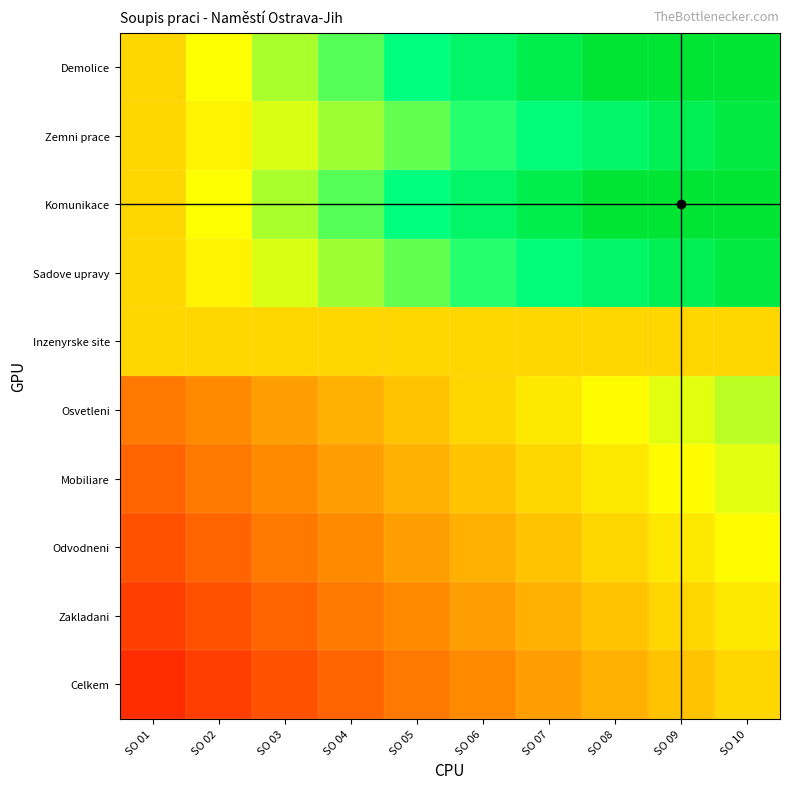

Which label corresponds to the largest value in the chart?

SO 09